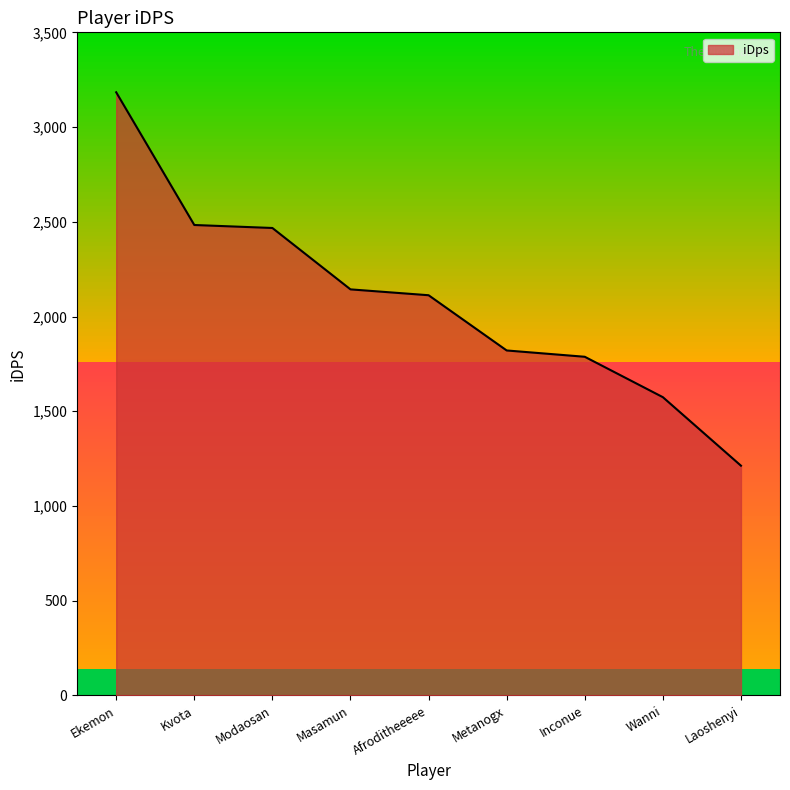

How many lines are shown in the chart?

1